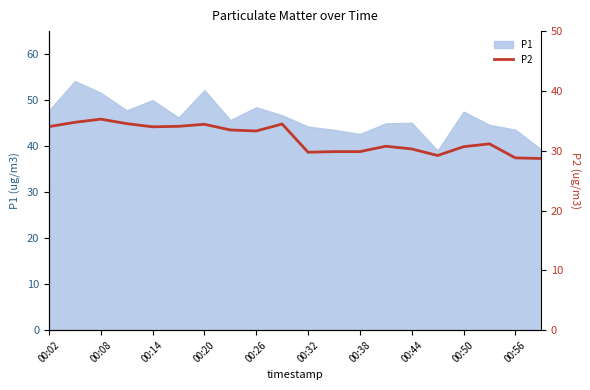

True or false: the data shows 29.2 at 15.

True